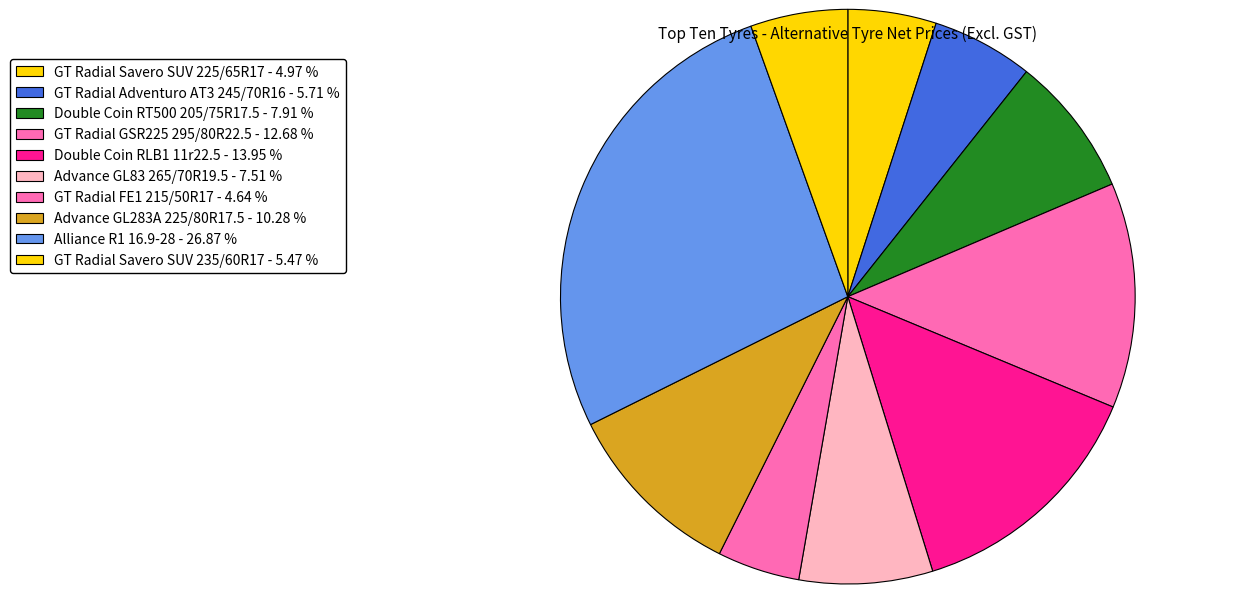

Count the number of slices in the pie.

10